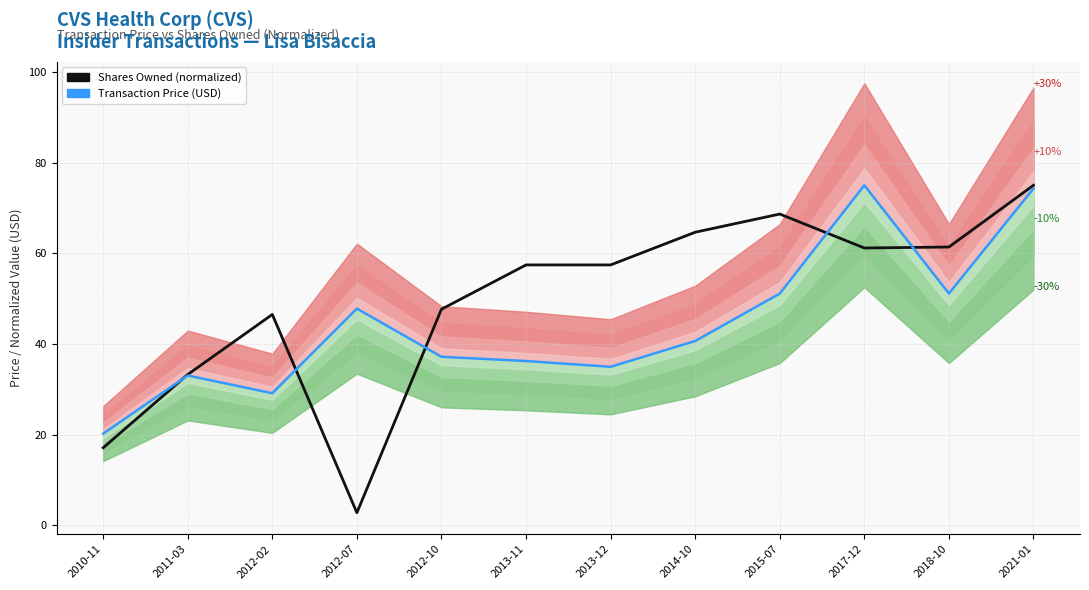

Rank the series at 2011-03 from highest to lowest value.

Shares Owned (normalized), Transaction Price (USD)